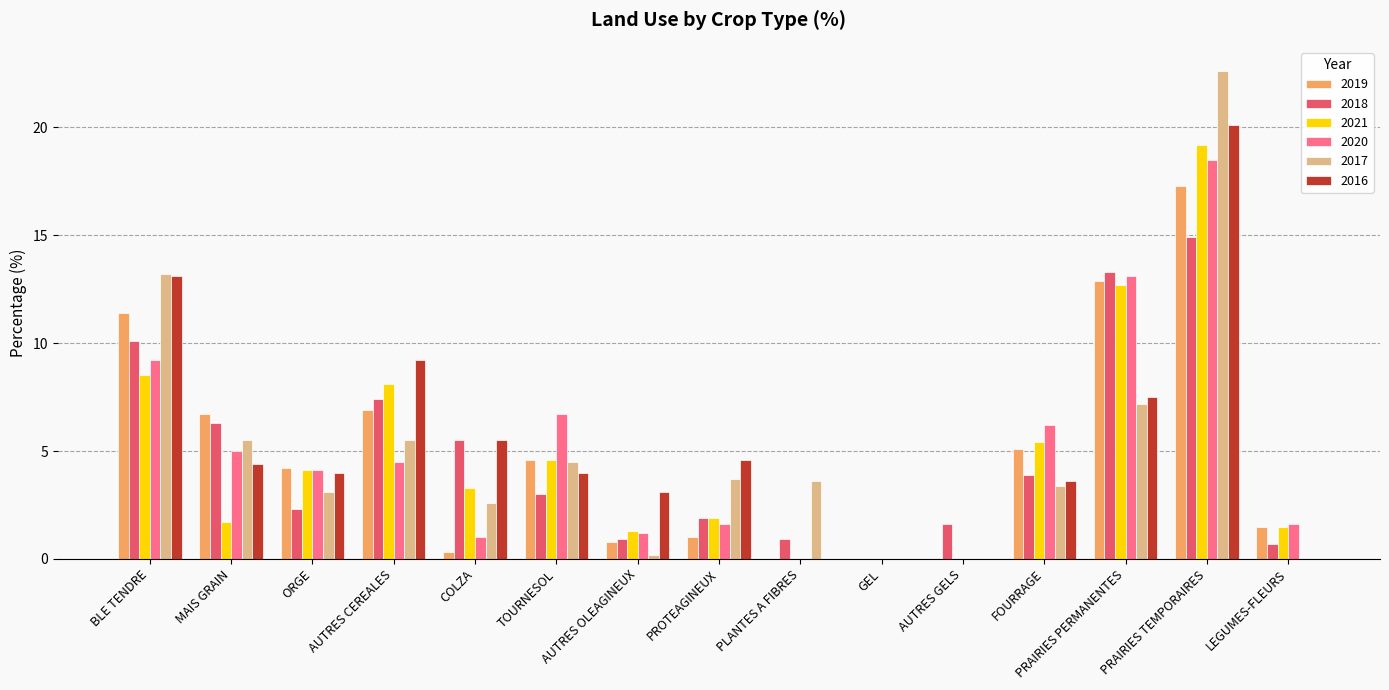

Is the value of 2019 at FOURRAGE greater than the value of 2021 at GEL?

Yes